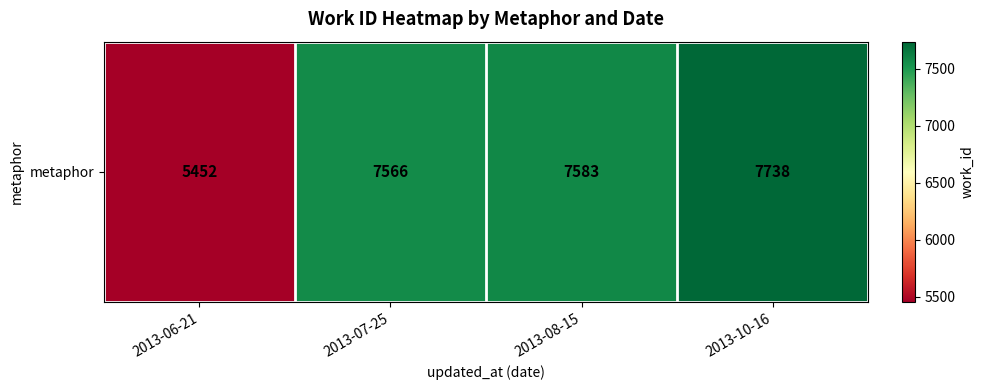

Between 2013-10-16 and 2013-06-21, which is larger?

2013-10-16